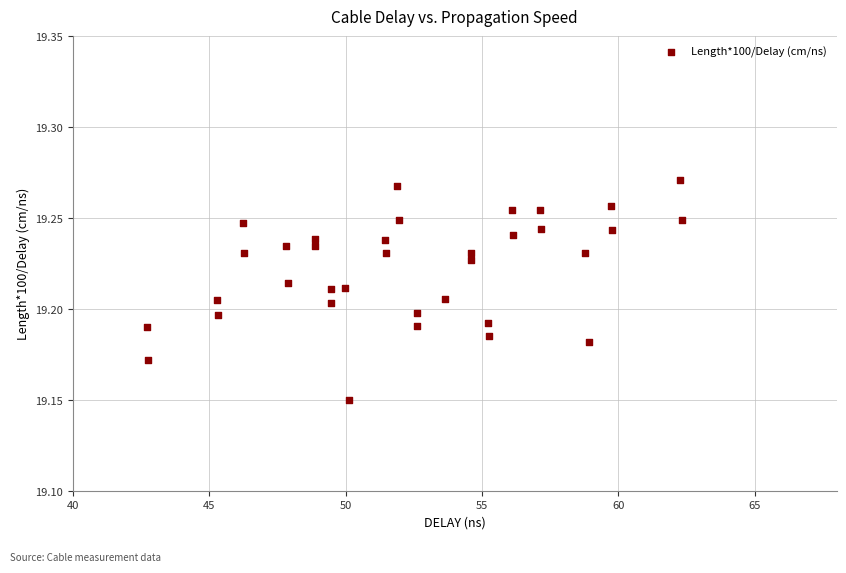

What is the range of X values (max minus min)?

19.6